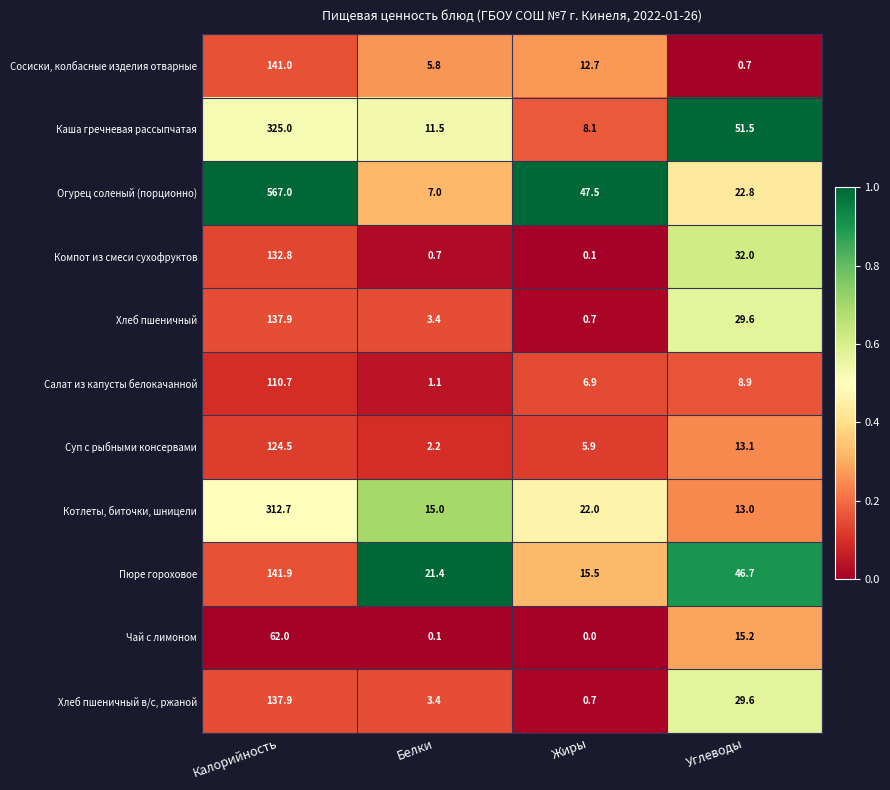

At which label does Суп с рыбными консервами first exceed 13?

Калорийность